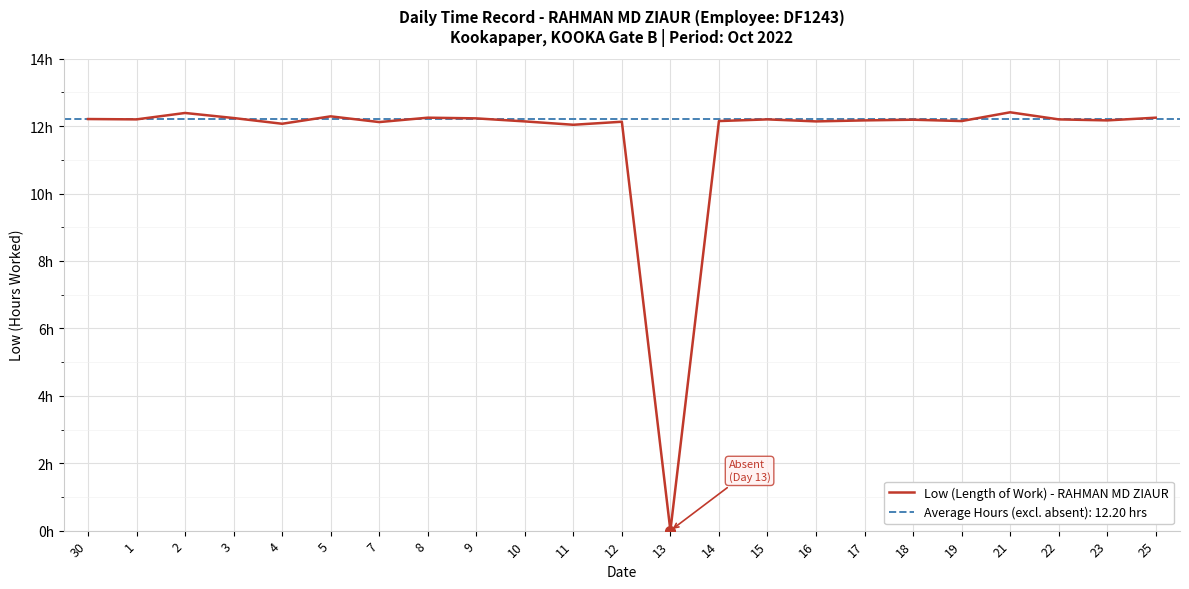

How many interior local valleys (lower than both neighbors) does the data have?

8